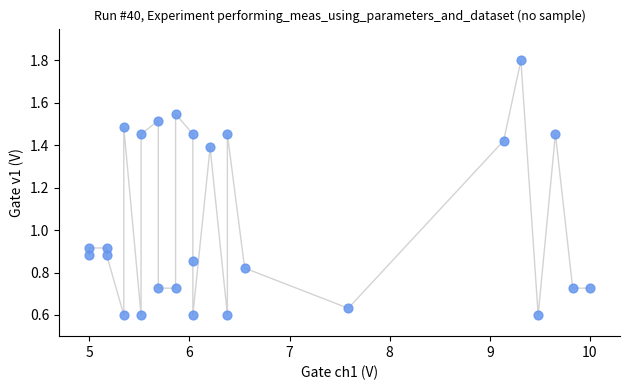

What is the range of Y values (max minus min)?

1.2